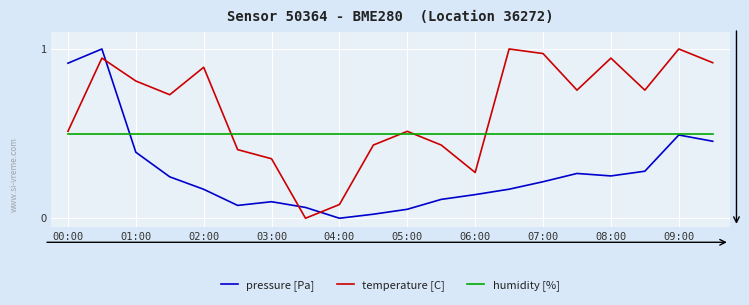

How many lines are shown in the chart?

3